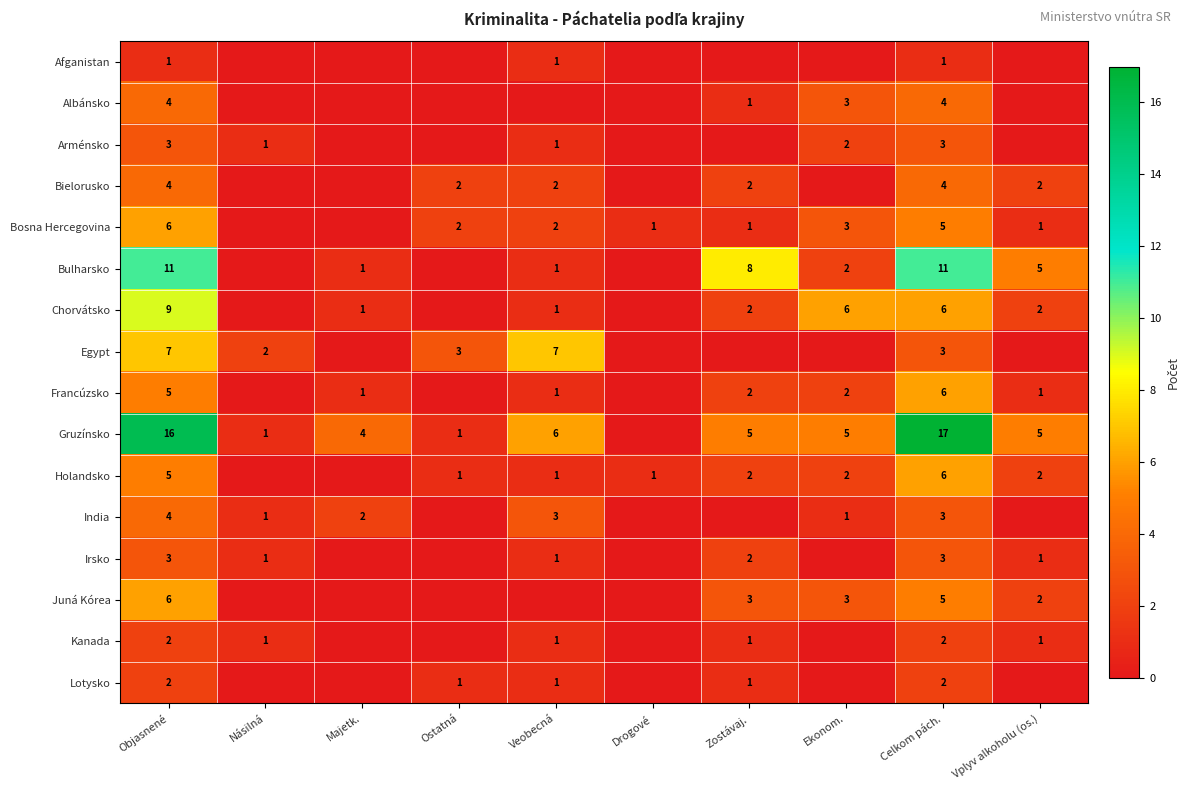

What is the sum of the Gruzínsko values at Zostávaj. and Objasnené?

21